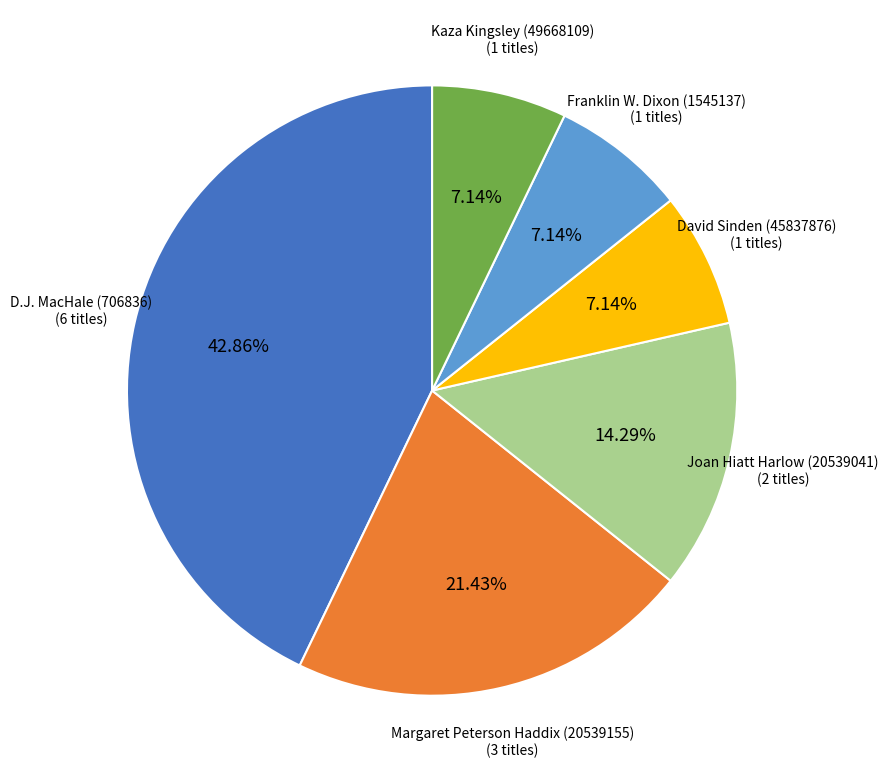

Does any single category account for the majority?

No